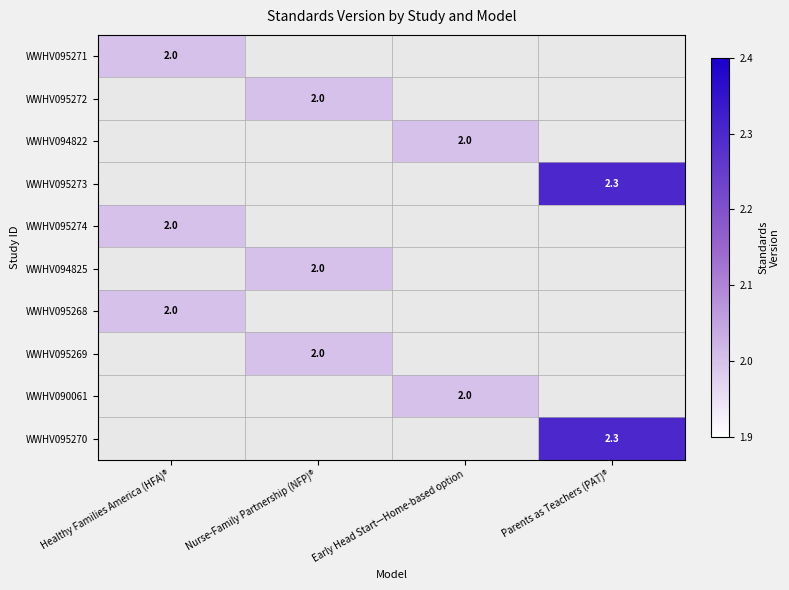

The value of WWHV094822 at Early Head Start—Home-based option is 0.9. True or false?

False